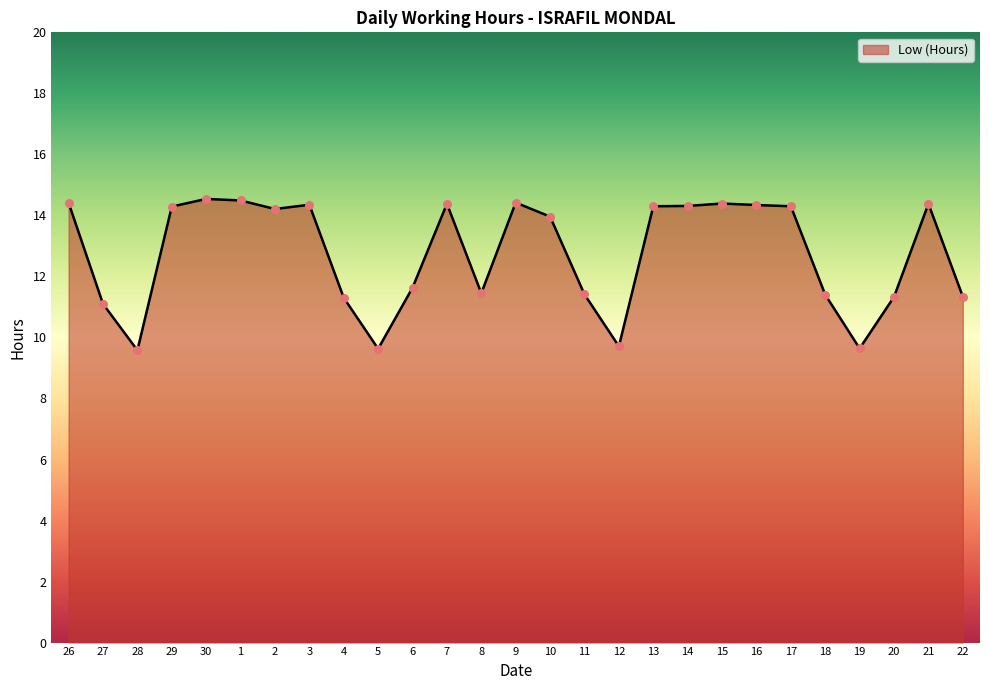

Which has a higher value, 10 or 21?

21